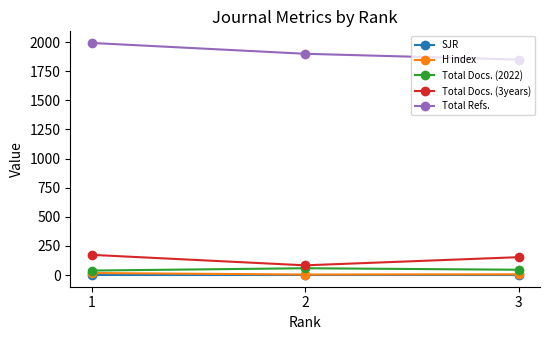

What is the value of the Total Docs. (3years) point at the 1st from the left?

174